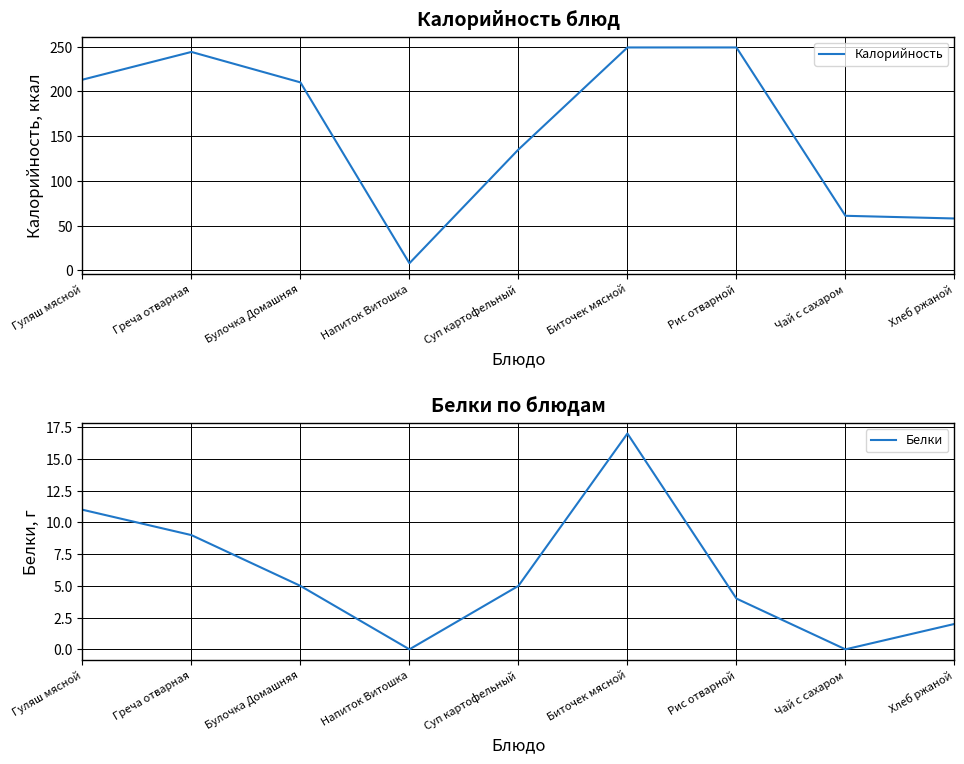

Which category has the highest value in the Белки series?

Биточек мясной